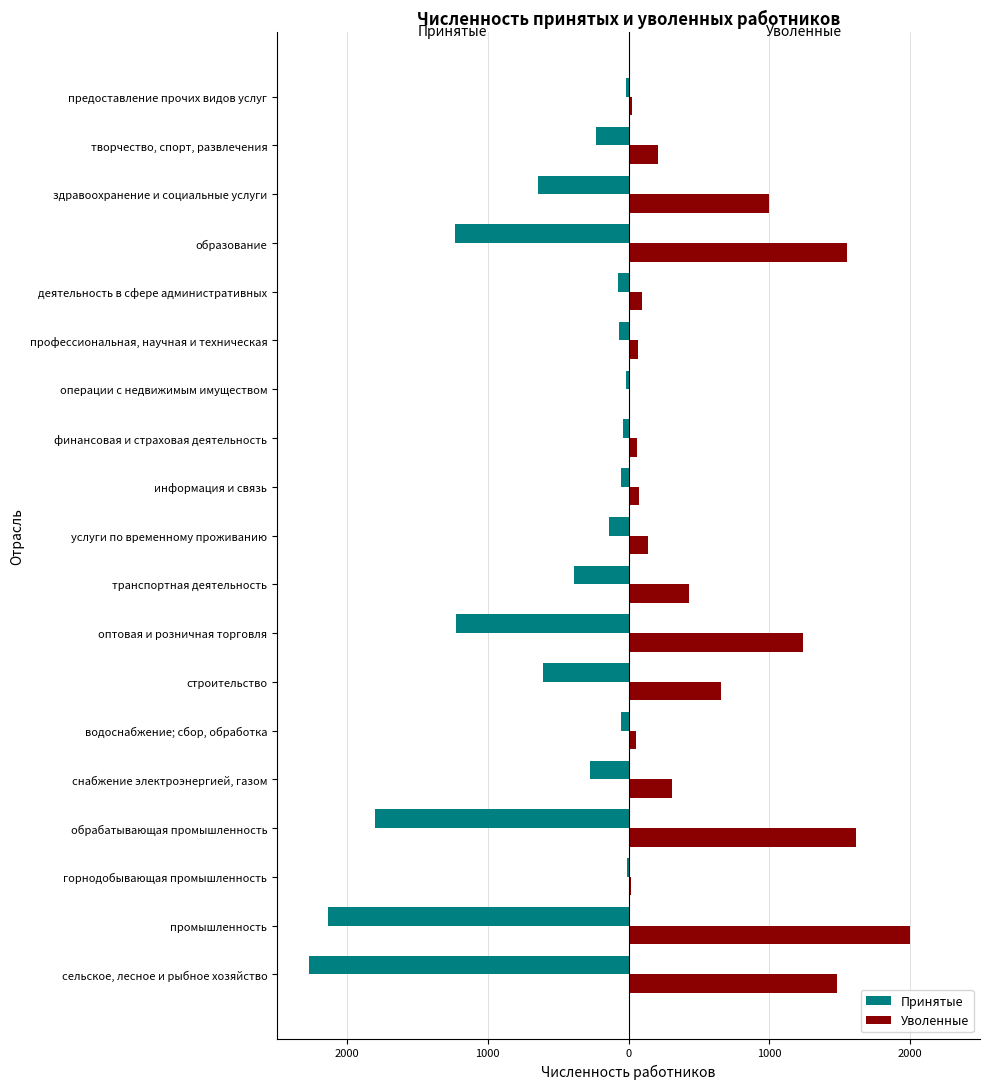

What are all the series names shown in the legend?

Принятые, Уволенные